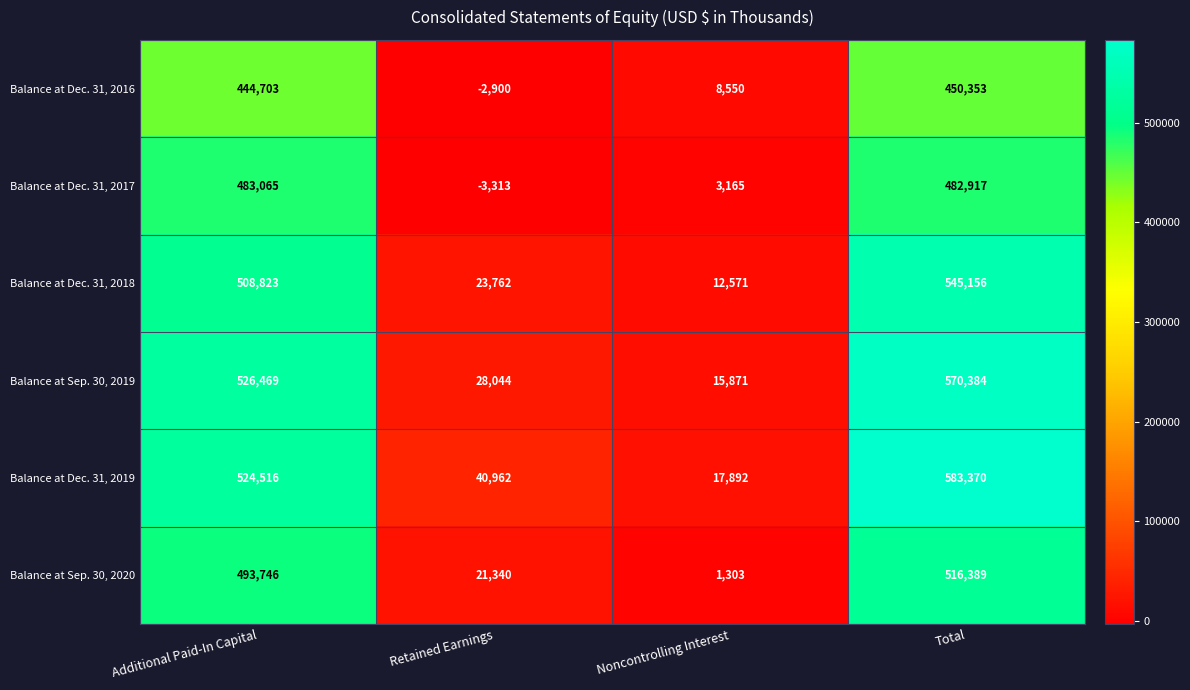

Read the Balance at Dec. 31, 2019 value at Additional Paid-In Capital.

524516